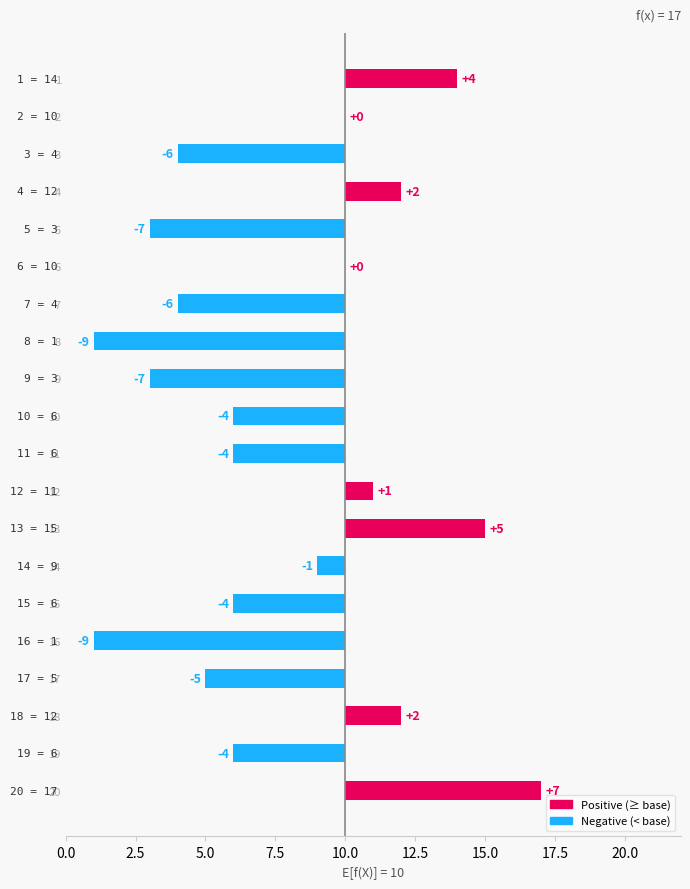

What is the smallest value displayed?

-9